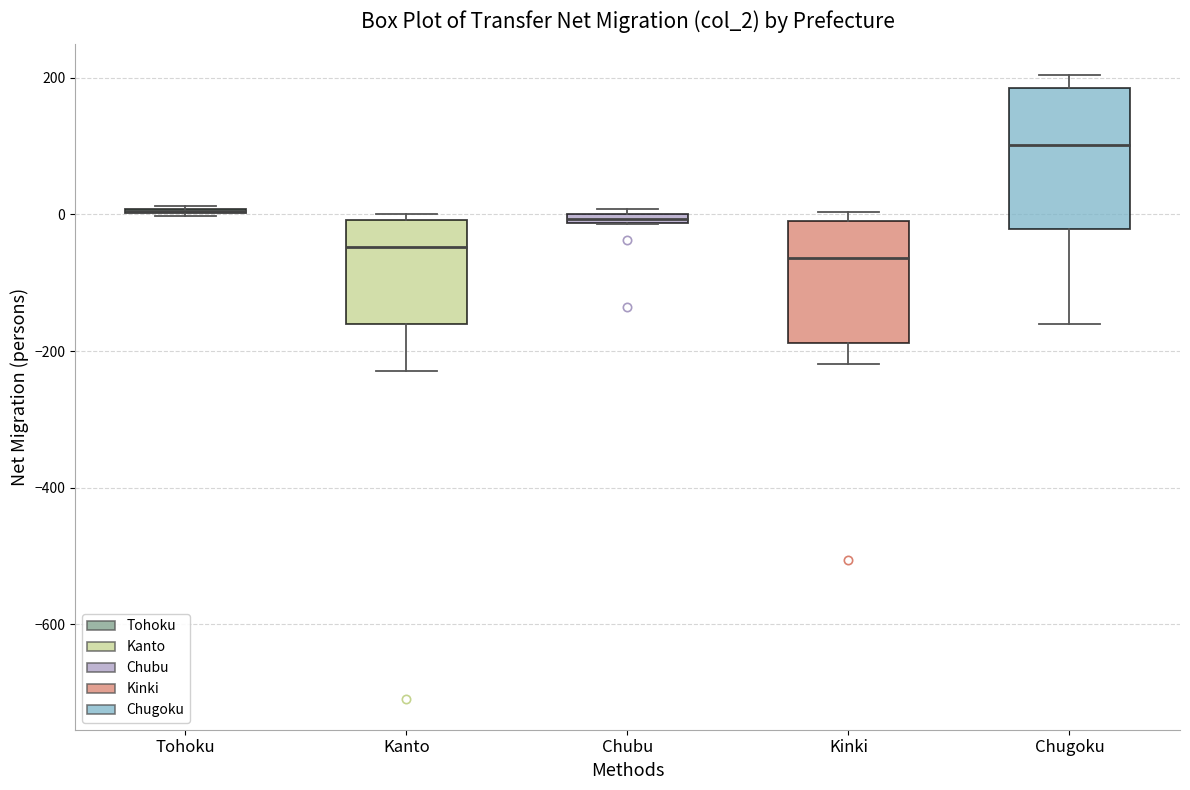

Where does the lower whisker of the box for Kanto end on the y-axis? The values are not printed on the chart, so give them approximately, as read against the axis.

-220